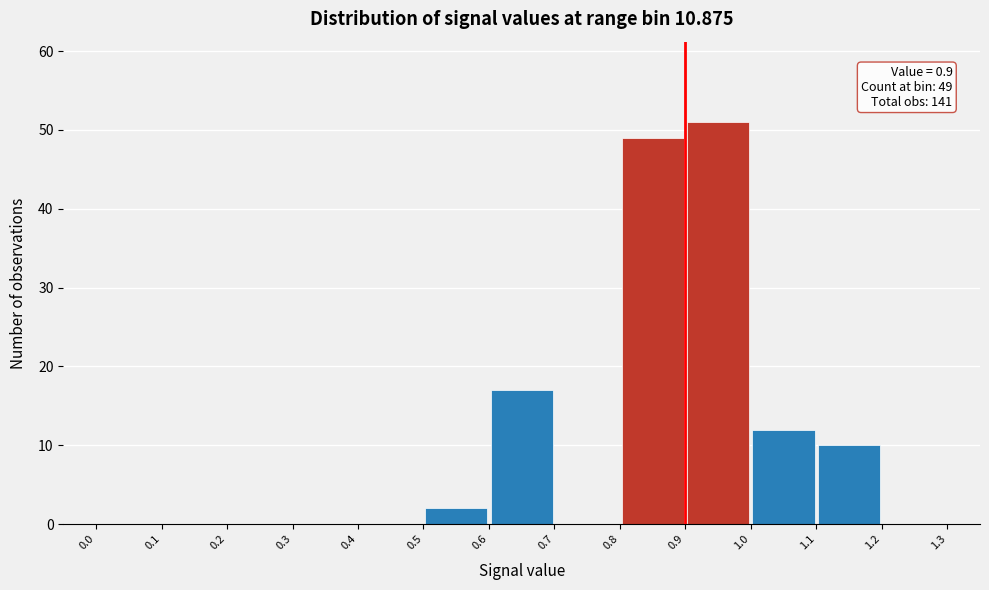

Over which range of the x-axis is the bar tallest?

0.9 to 1.0